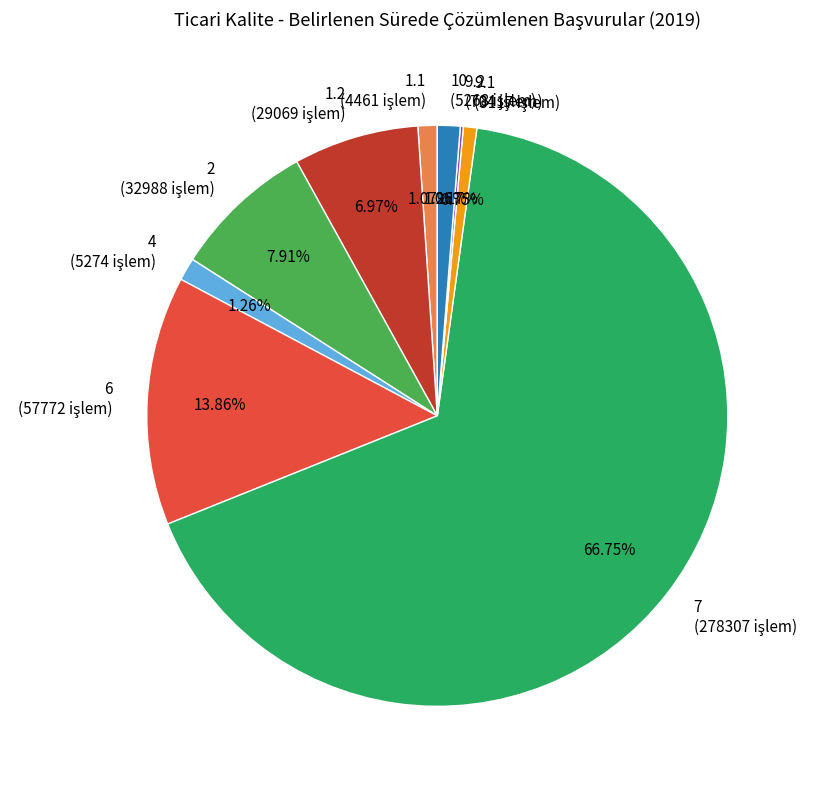

Combined, what portion of the pie is 2 and 7?

74.7%